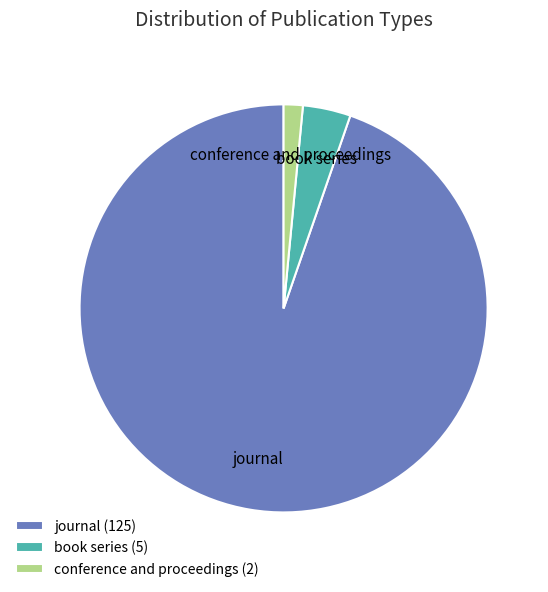

What is the smallest slice in the pie chart?

conference and proceedings